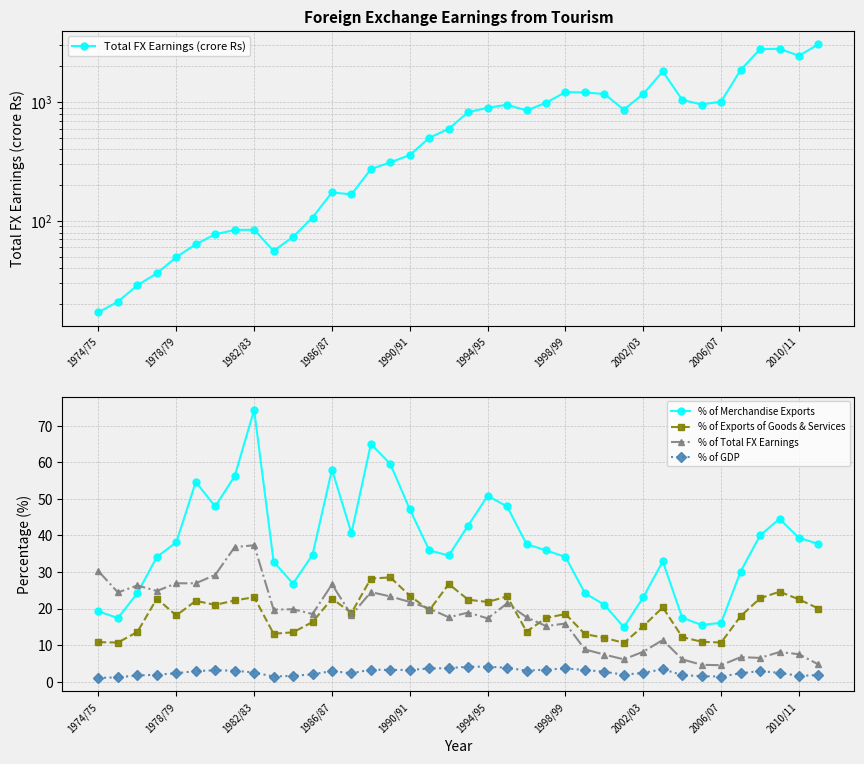

The % of Merchandise Exports series shows 38.1 at 1978/79. True or false?

True